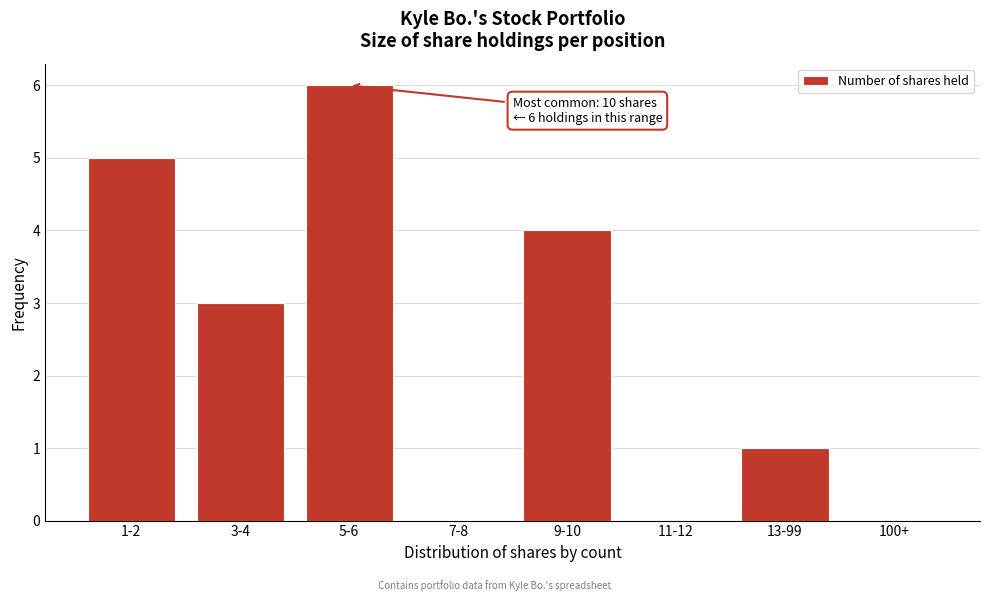

Reading left to right, what are all the values shown in this chart?

1-2=5	3-4=3	5-6=6	7-8=0	9-10=4	11-12=0	13-99=1	100+=0